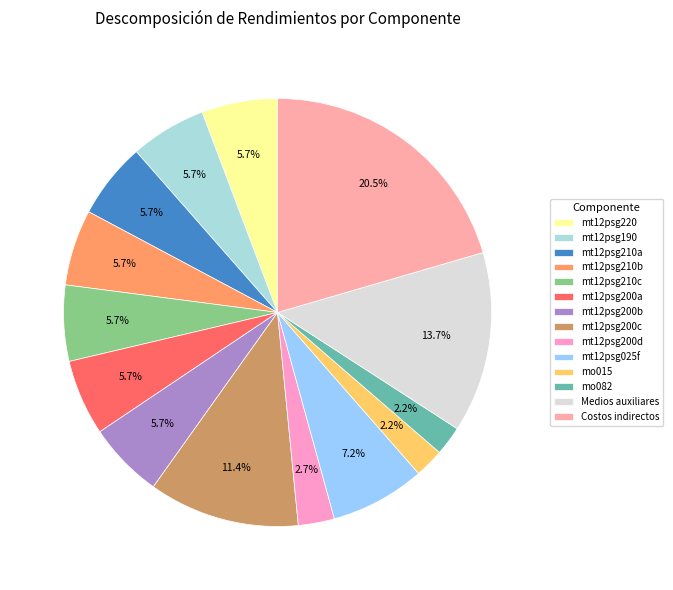

How many segments does this pie chart have?

14